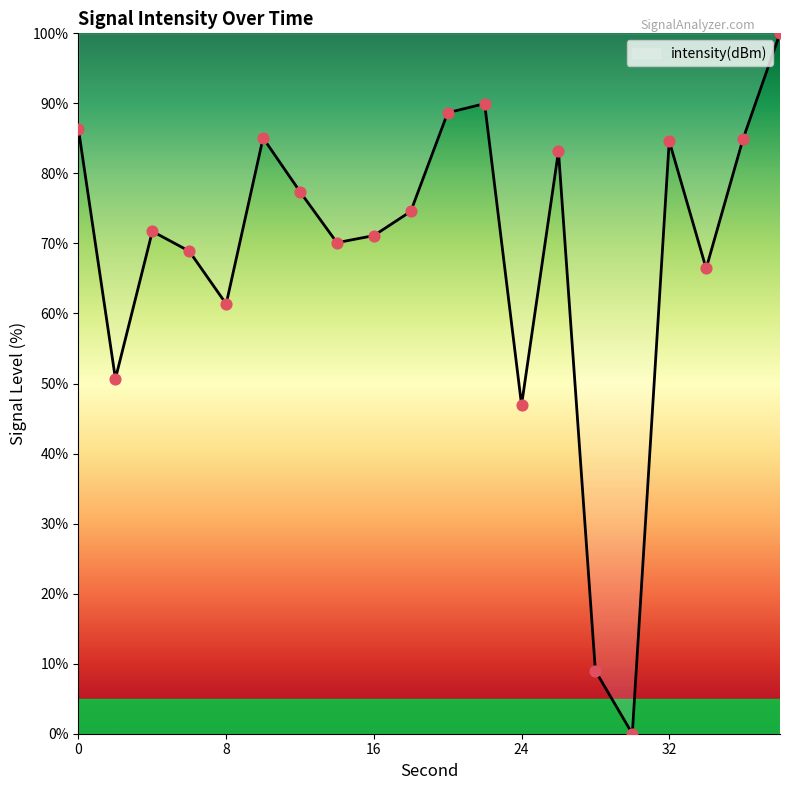

What is the difference between the maximum and minimum values?

100.0